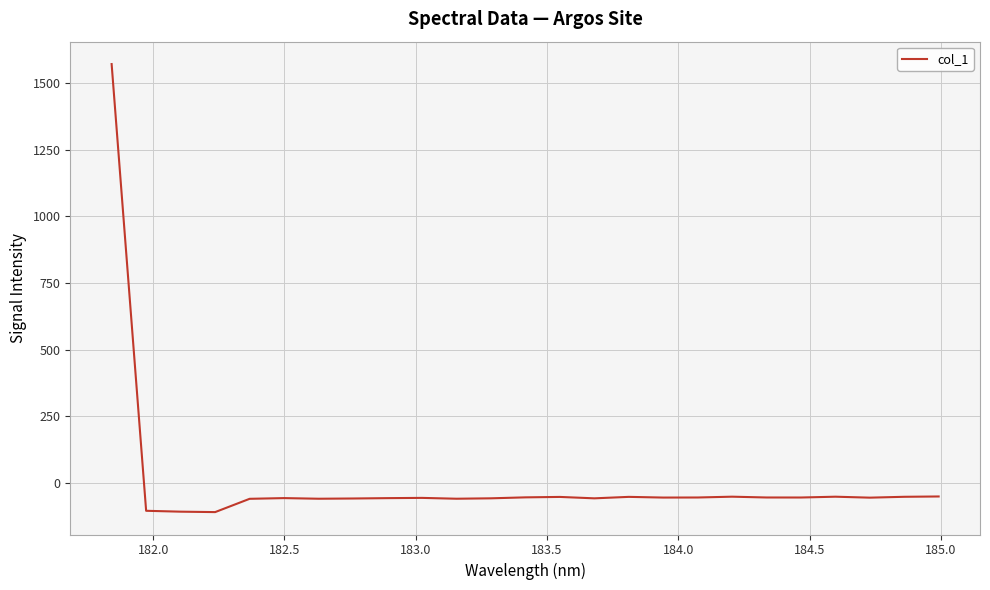

What is the minimum value shown in the chart?

-108.6